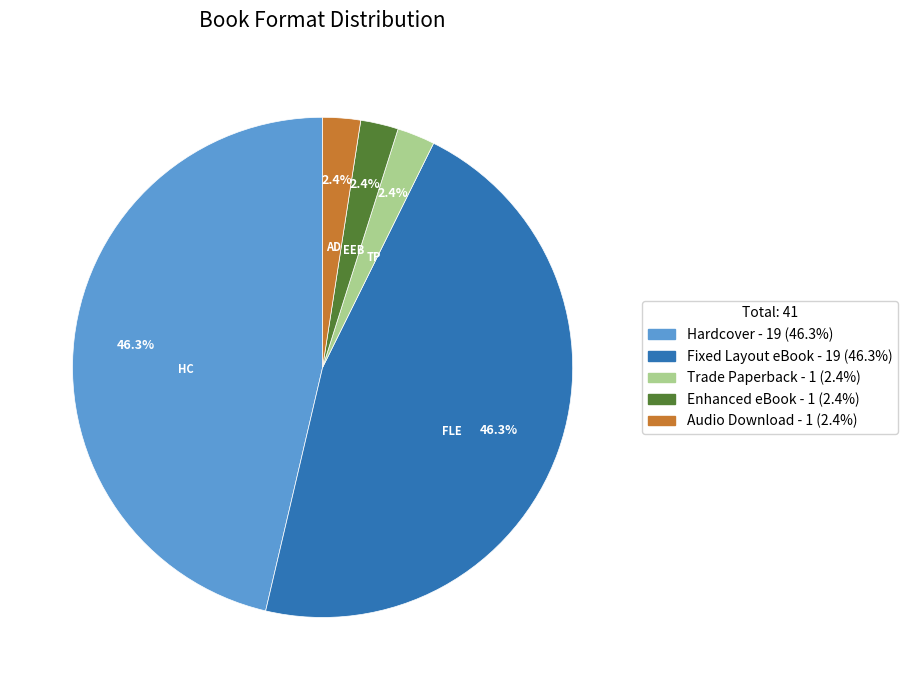

Approximately how many times larger is the value at Hardcover compared to Fixed Layout eBook?

1.0